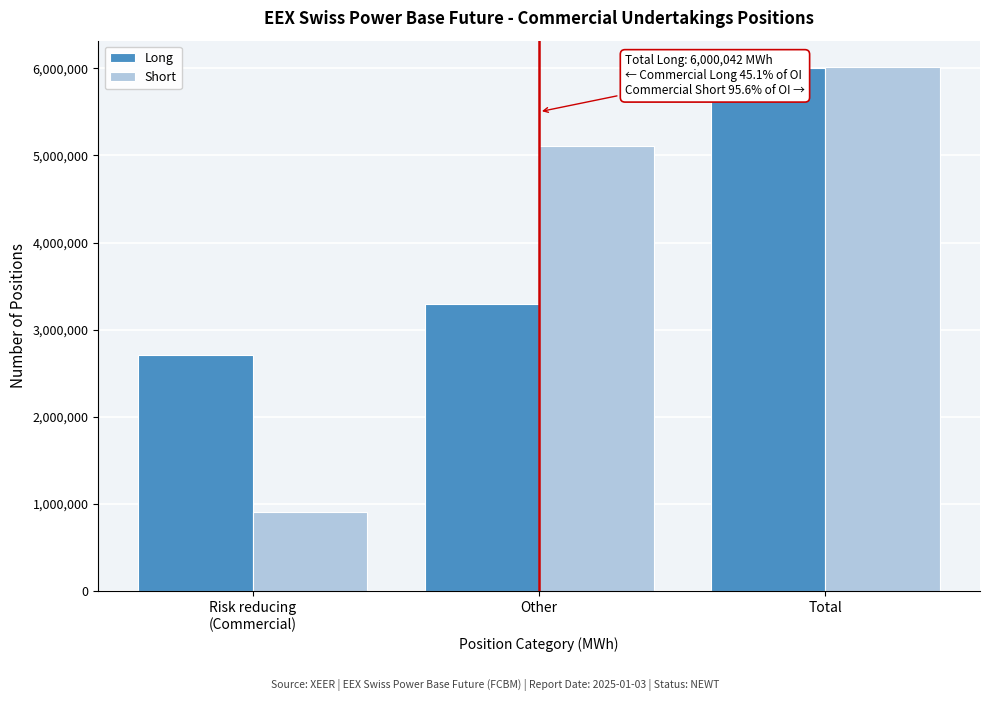

Reading left to right, extract all data points from this chart.

Long: 2704454	3295588	6000042
Short: 910865	5104573	6015438